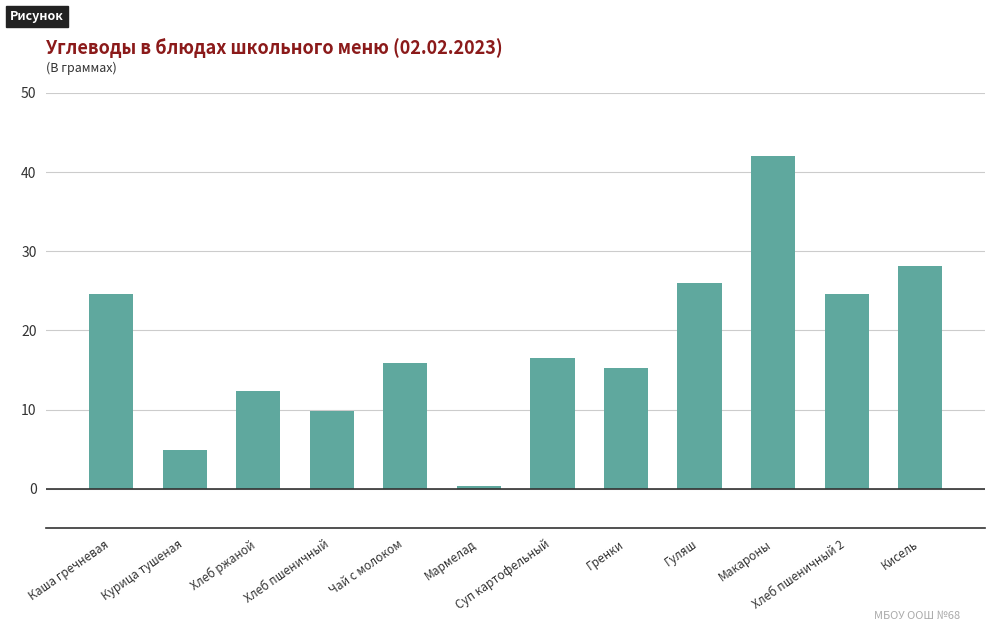

What is the change in value from Каша гречневая to Курица тушеная?

-19.7